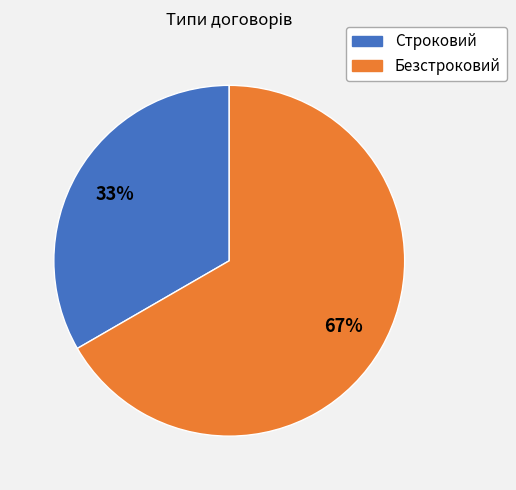

How many segments does this pie chart have?

2